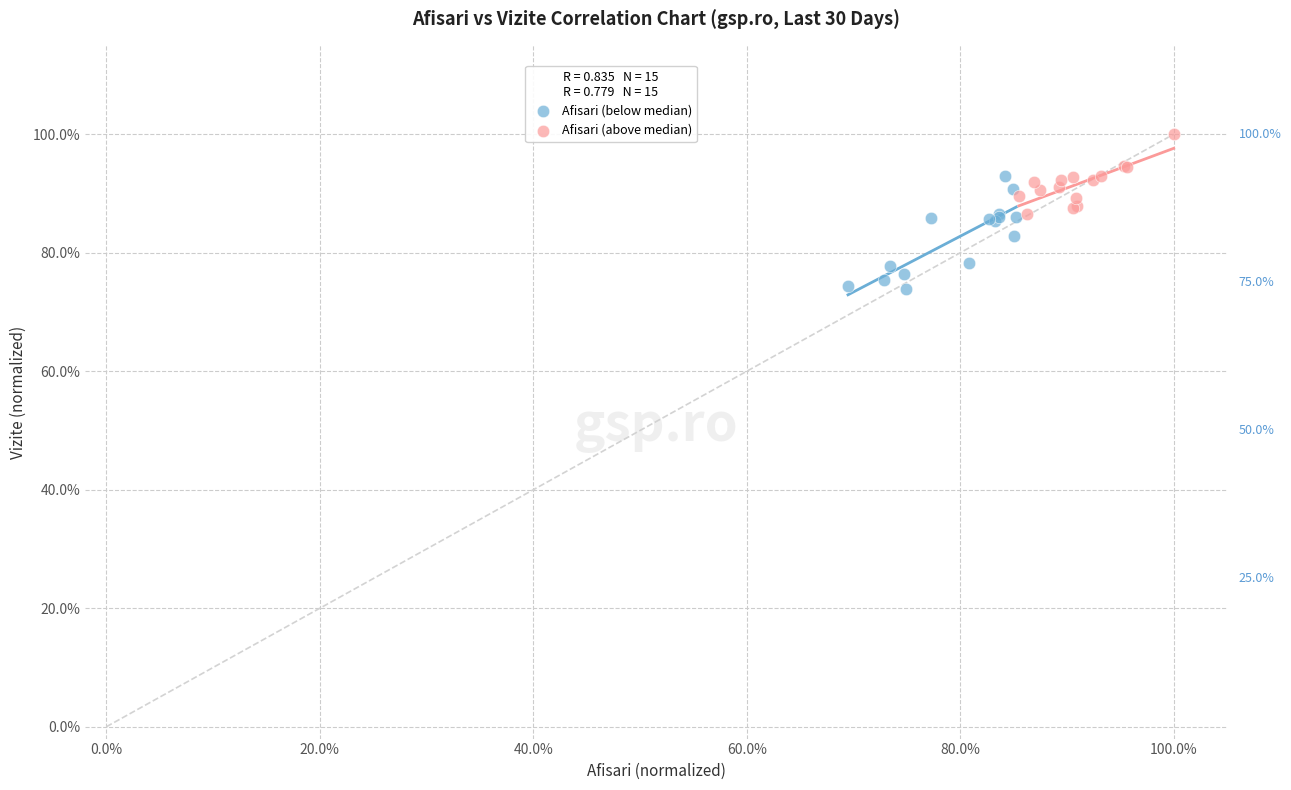

Which series reaches the minimum Y coordinate?

Afisari (below median)